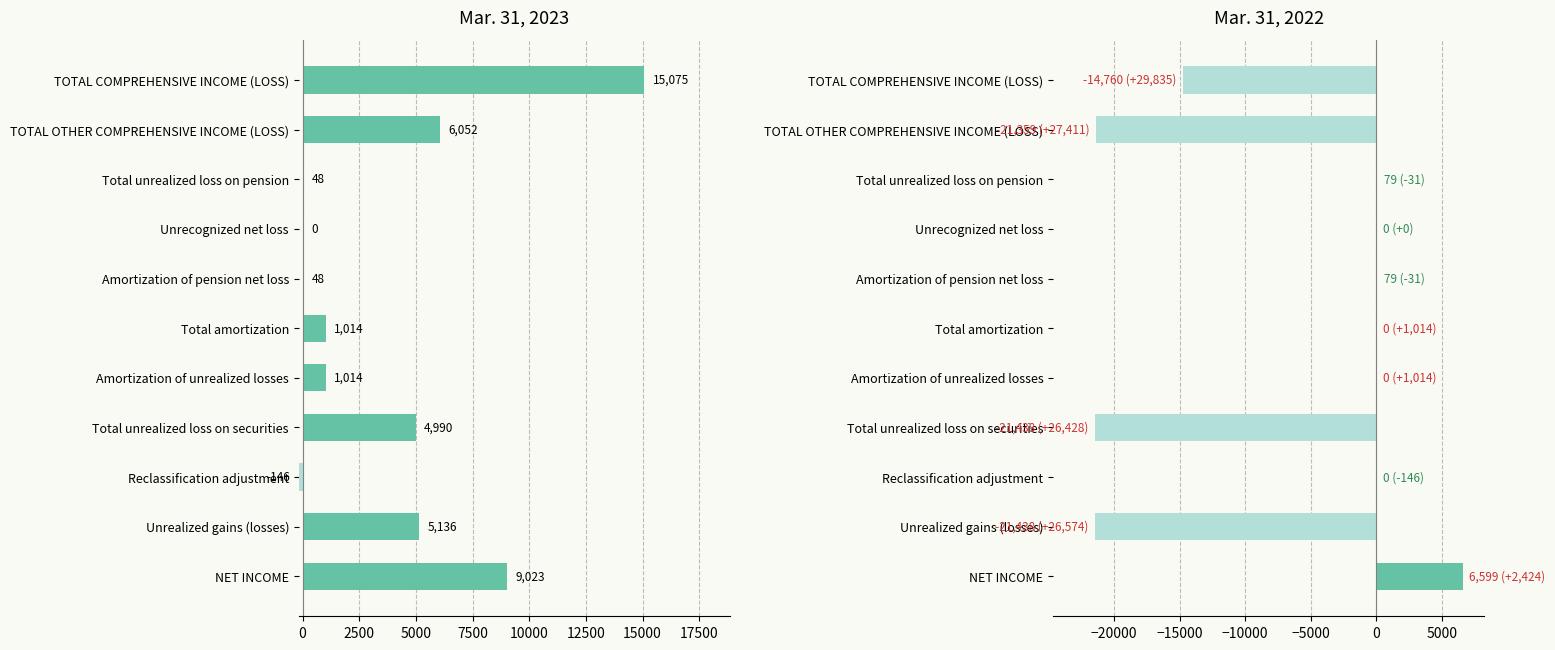

How many data points does each series have?

11